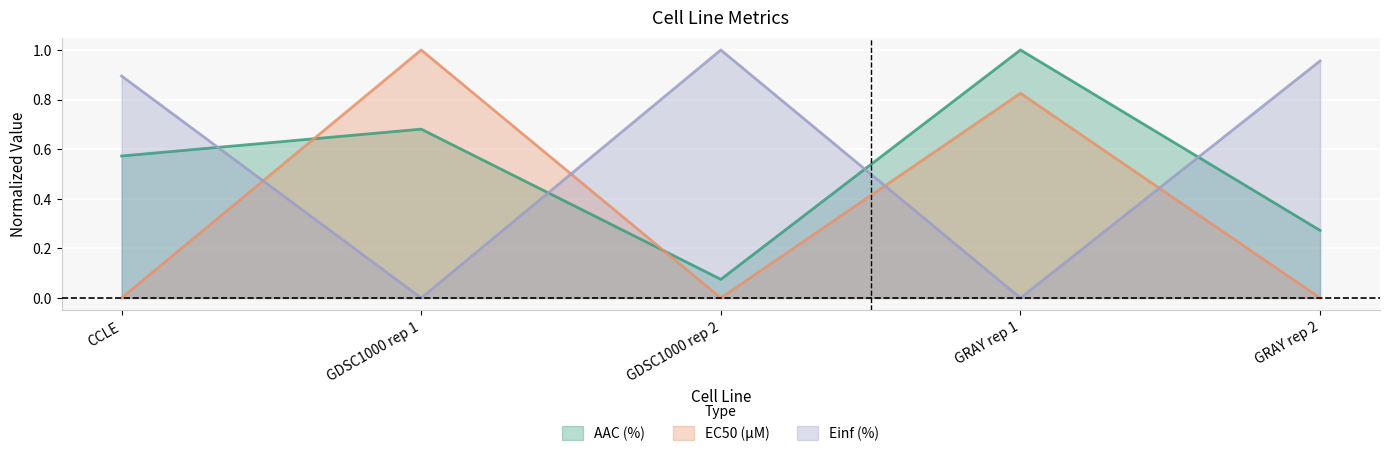

How many distinct data groups are displayed?

3